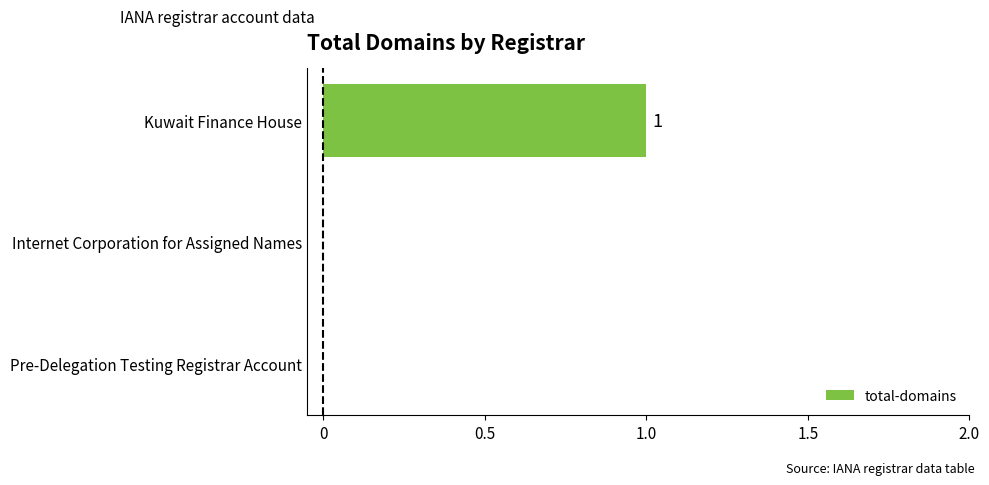

Which label corresponds to the largest value in the chart?

Kuwait Finance House